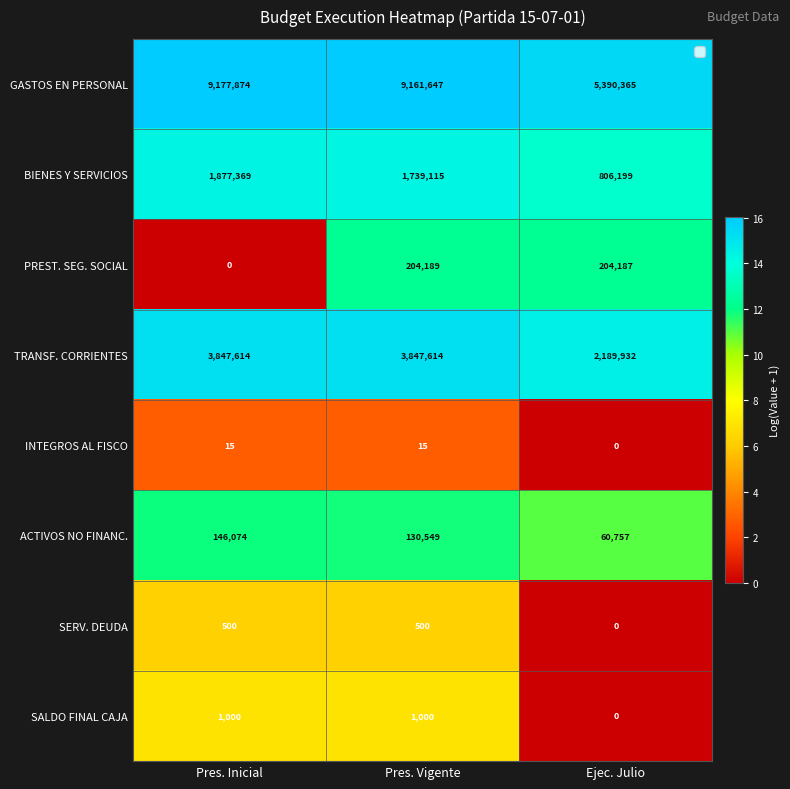

Between Pres. Inicial and Ejec. Julio, which series saw the biggest shift?

GASTOS EN PERSONAL